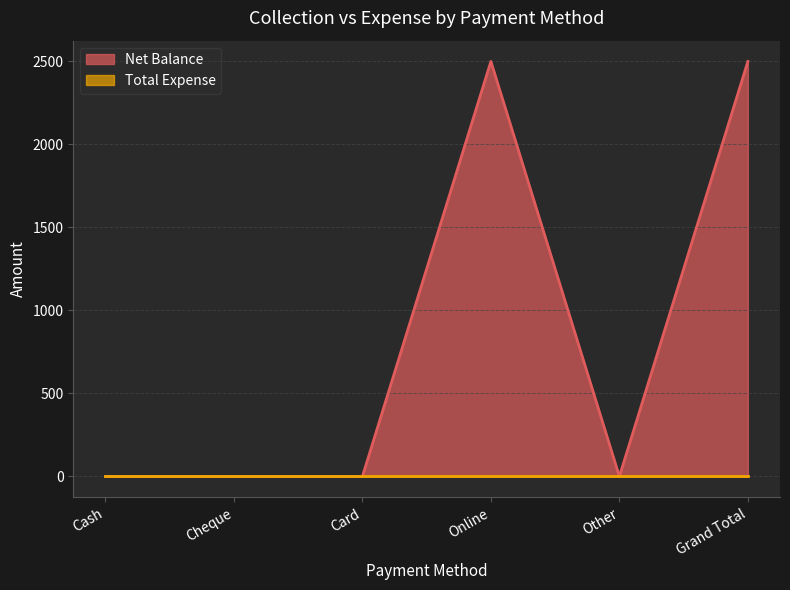

Reading left to right, transcribe all the data shown in this chart.

Cash=0	Cheque=0	Card=0	Online=2500	Other=0	Grand Total=2500